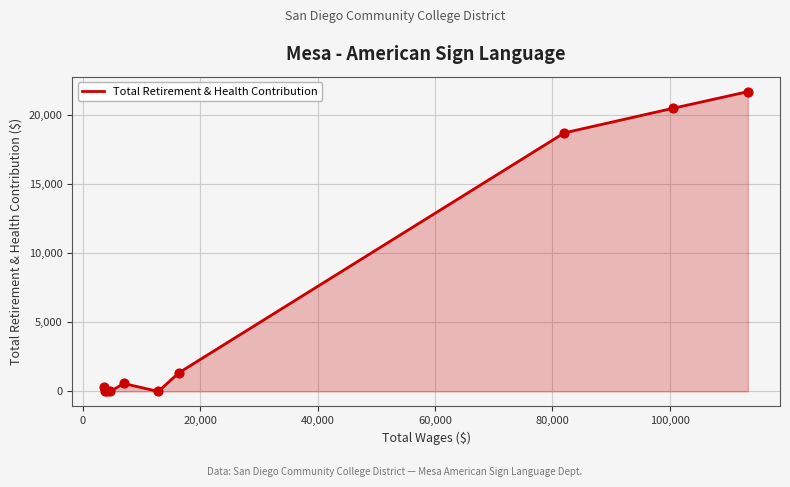

What is the greatest value displayed?

21666